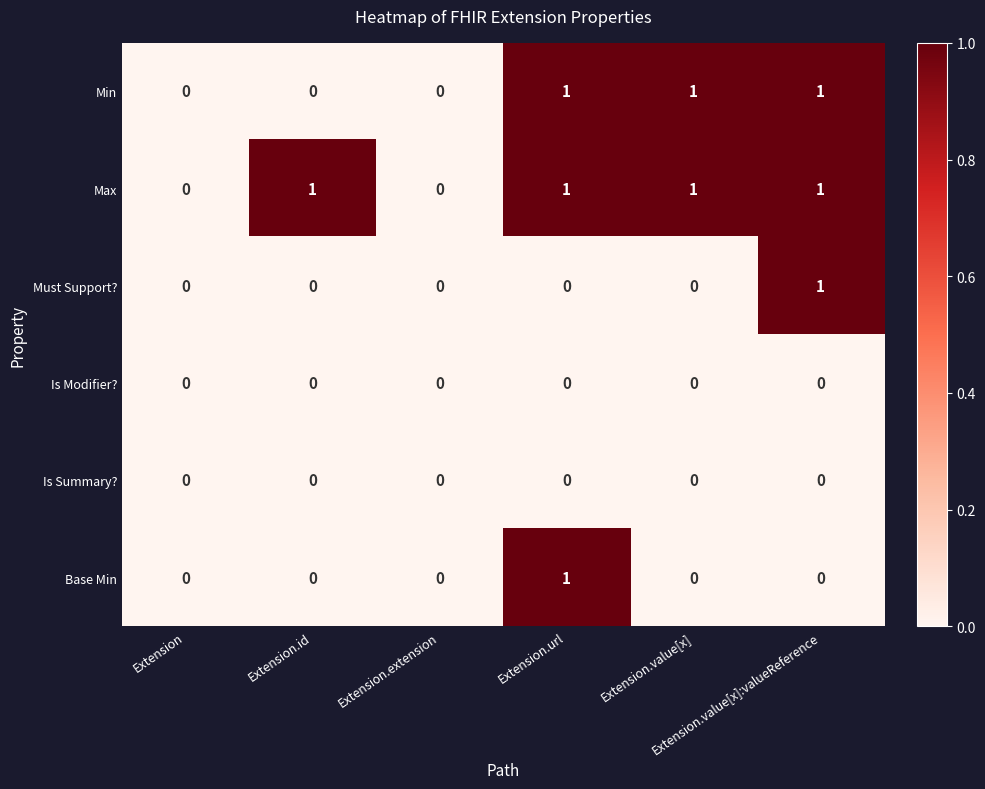

How many series are shown in this chart?

6